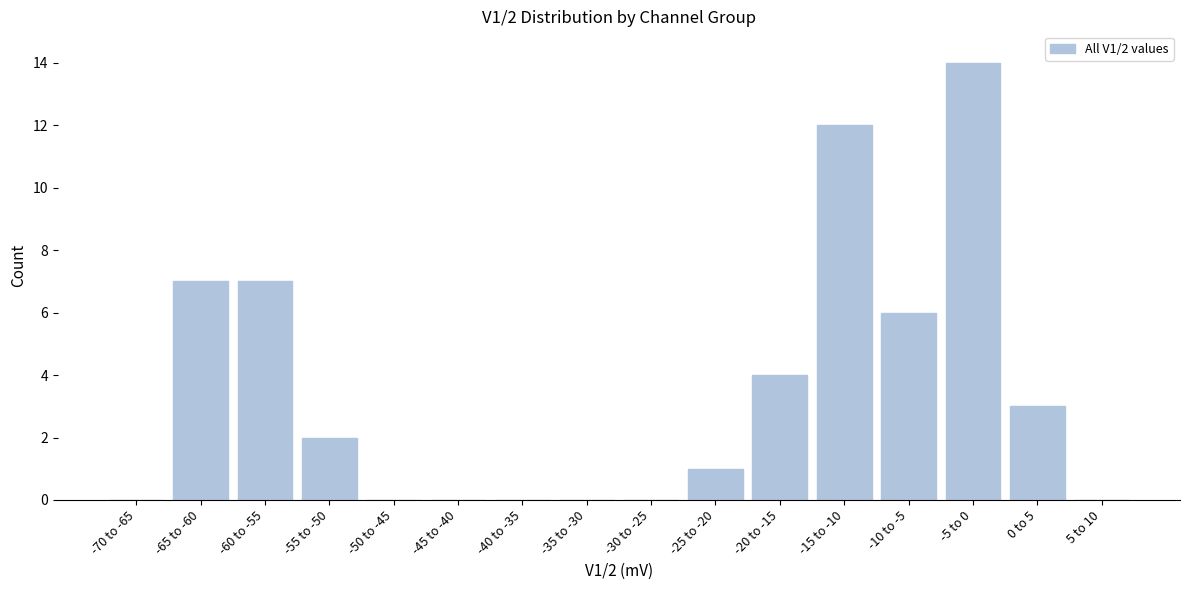

Reading left to right, what are all the values shown in this chart?

-70 to -65=0	-65 to -60=7	-60 to -55=7	-55 to -50=2	-50 to -45=0	-45 to -40=0	-40 to -35=0	-35 to -30=0	-30 to -25=0	-25 to -20=1	-20 to -15=4	-15 to -10=12	-10 to -5=6	-5 to 0=14	0 to 5=3	5 to 10=0